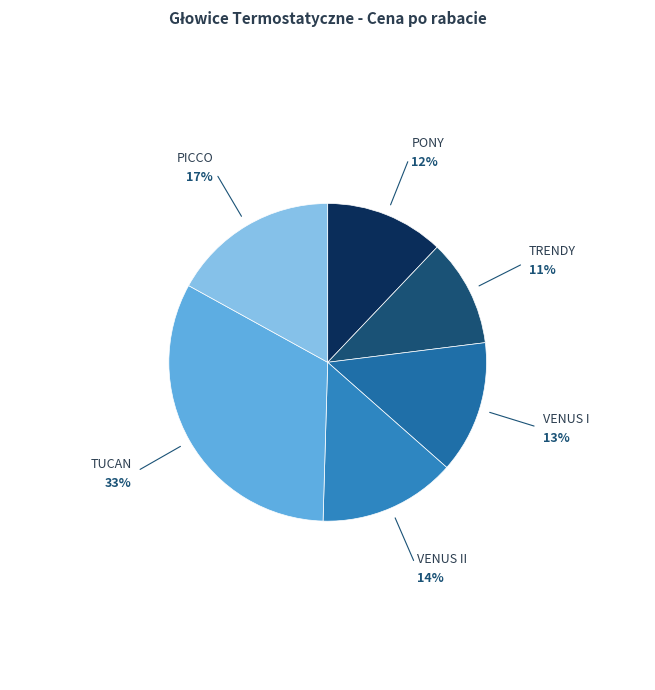

Does any single category account for the majority?

No